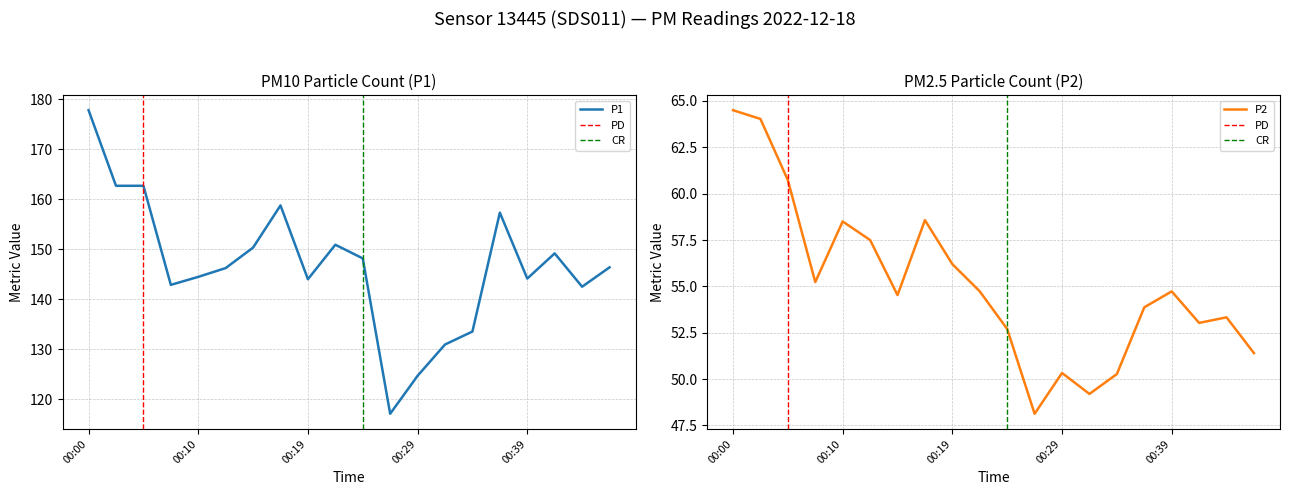

Reading right to left, extract all data points from this chart.

P1: 00:47=146.4	00:45=142.5	00:42=149.2	00:39=144.1	00:37=157.3	00:34=133.5	00:32=130.9	00:29=124.7	00:27=117.1	00:24=148.2	00:22=150.9	00:19=144.0	00:17=158.8	00:15=150.3	00:12=146.2	00:10=144.5	00:07=142.9	00:05=162.7	00:02=162.7	00:00=177.8
P2: 00:47=51.4	00:45=53.3	00:42=53.0	00:39=54.7	00:37=53.9	00:34=50.3	00:32=49.2	00:29=50.3	00:27=48.1	00:24=52.7	00:22=54.7	00:19=56.2	00:17=58.6	00:15=54.5	00:12=57.5	00:10=58.5	00:07=55.2	00:05=60.7	00:02=64.0	00:00=64.5